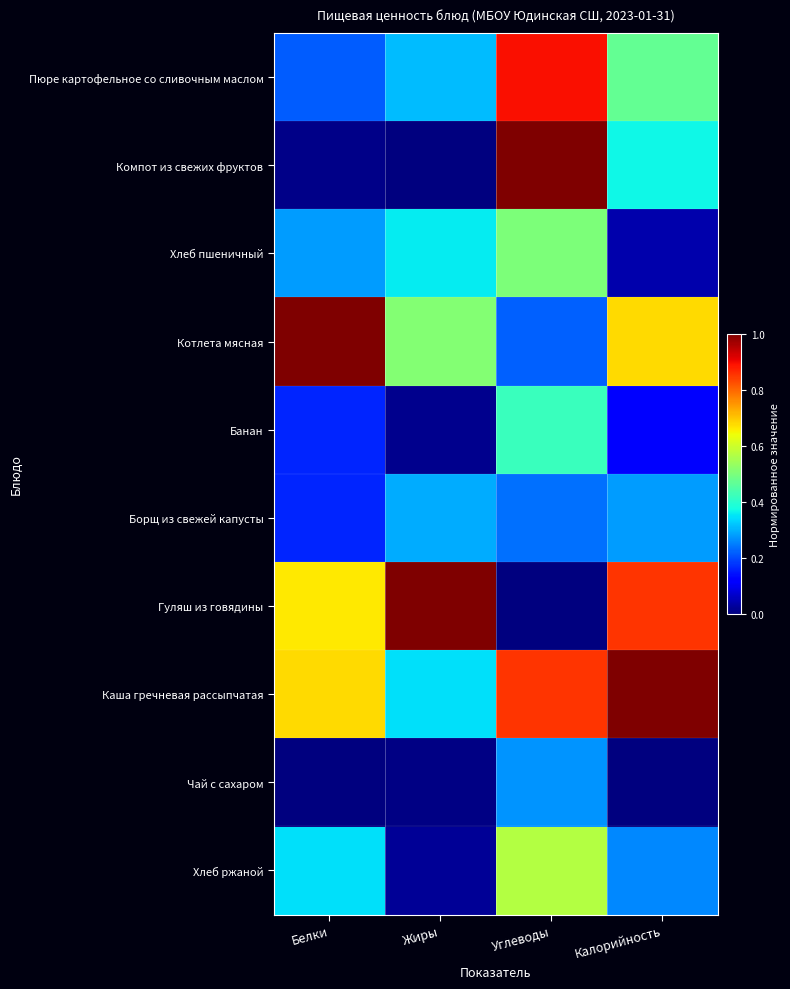

What is the maximum value shown in the chart?

1.0